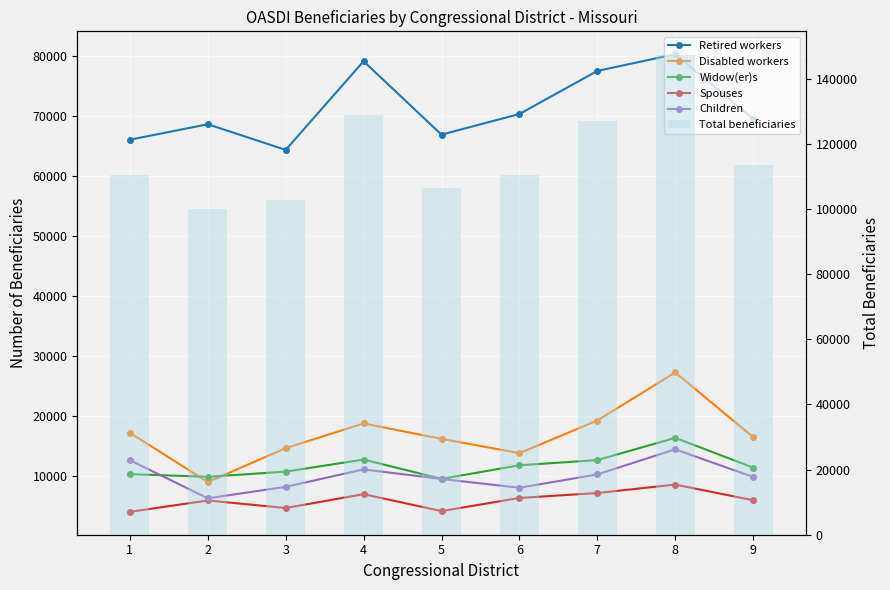

What is the approximate value of Total beneficiaries at 6, to the nearest 50?

110500